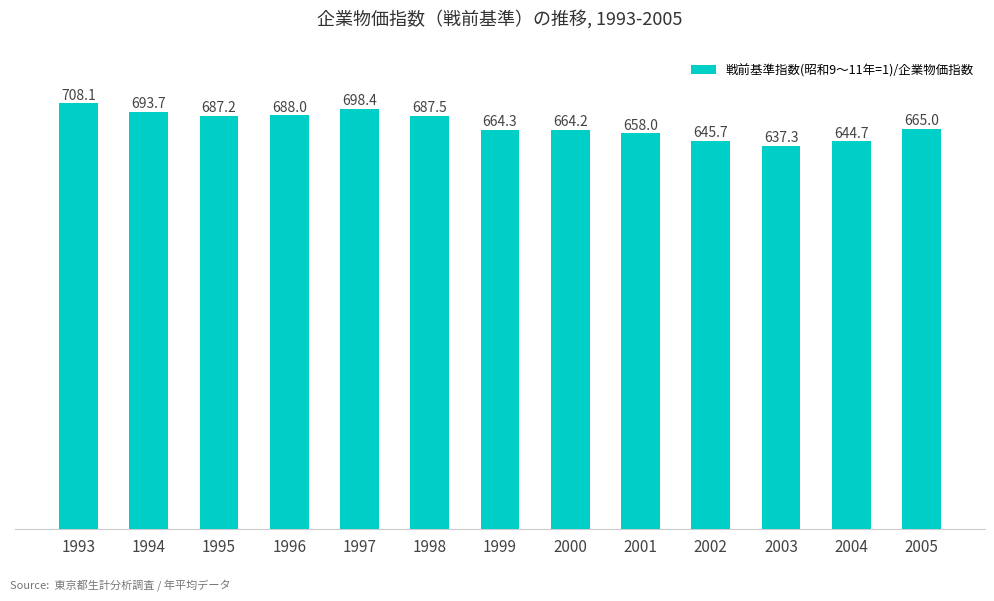

Which label corresponds to the smallest value in the chart?

2003